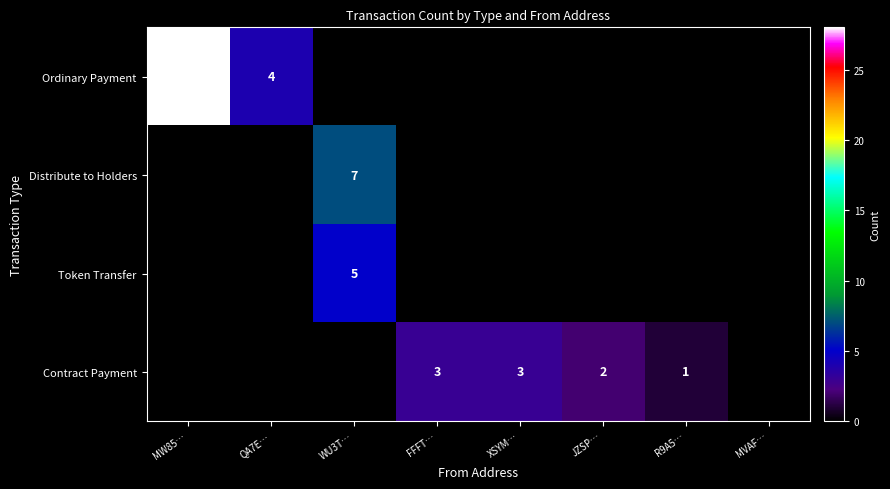

At which category is the sum across all series the highest?

MW85…